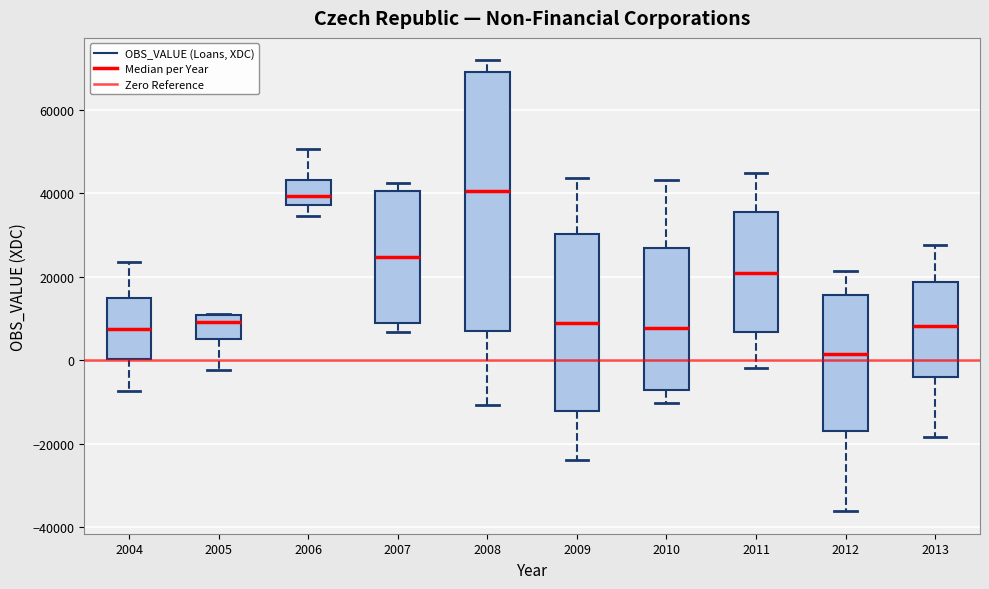

Which box is the tallest, from its lower edge to its upper edge?

2008